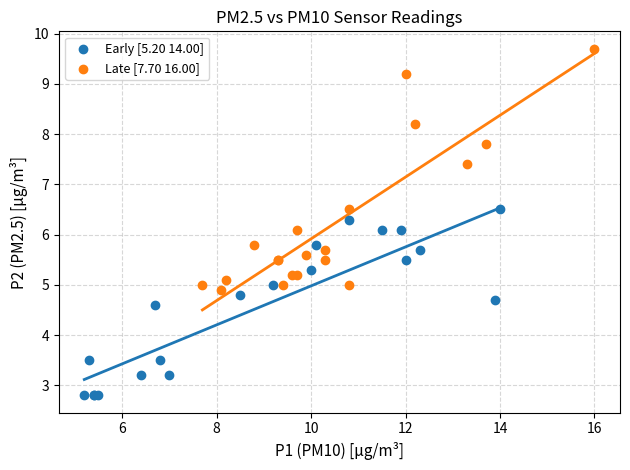

Which series reaches the minimum Y coordinate?

Early [5.20 14.00]